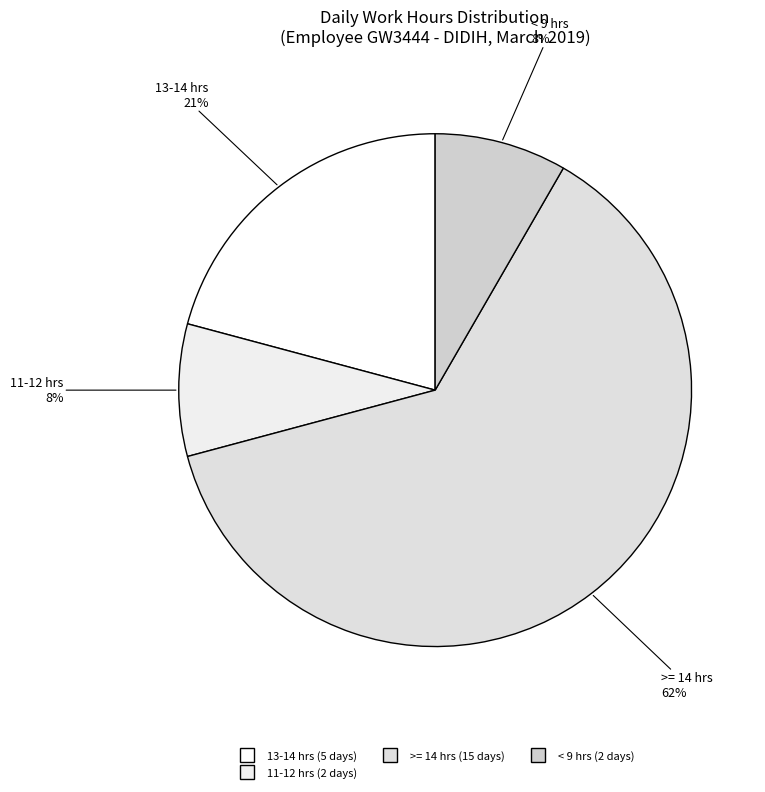

Count the number of slices in the pie.

4